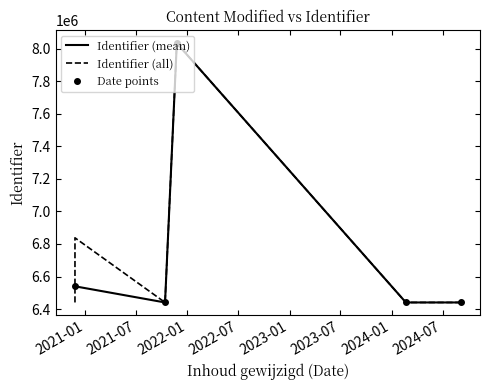

Between 2020-11-25 and 2024-09-04, which is larger?

2020-11-25